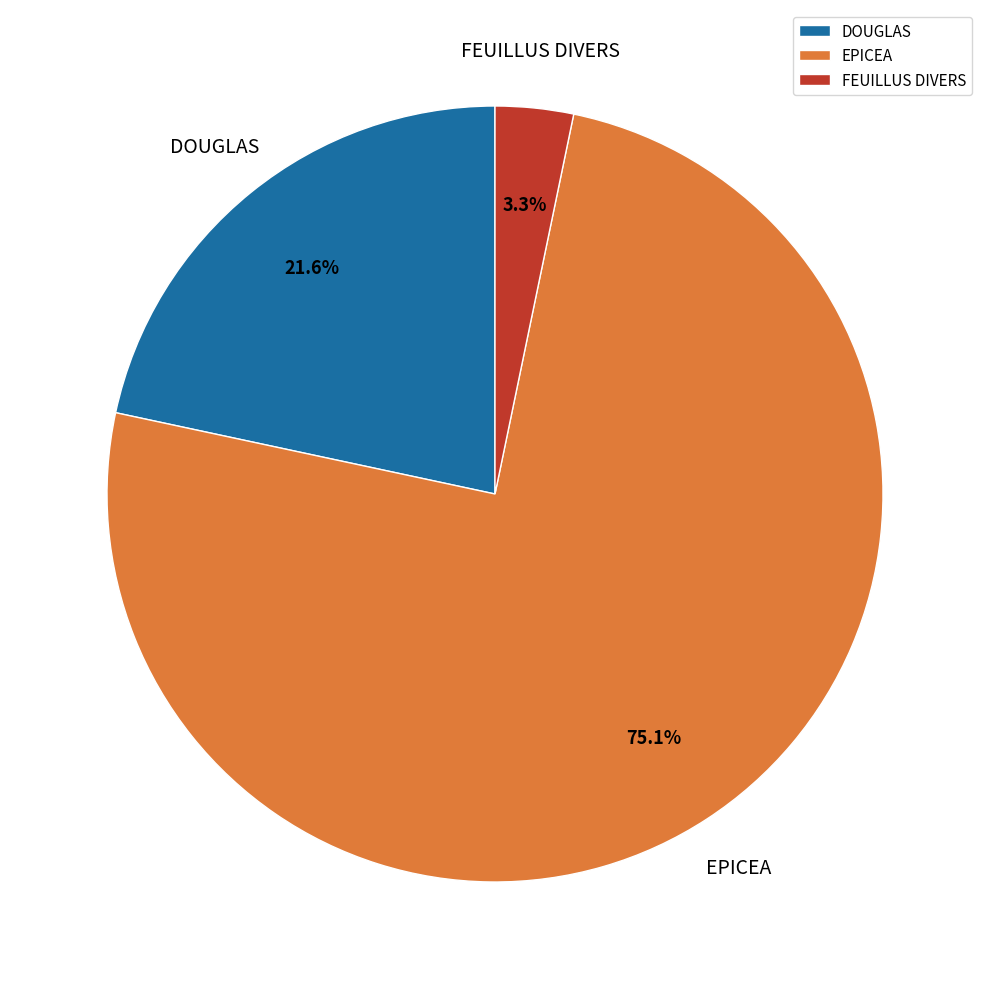

What percentage do EPICEA and DOUGLAS together represent?

96.7%